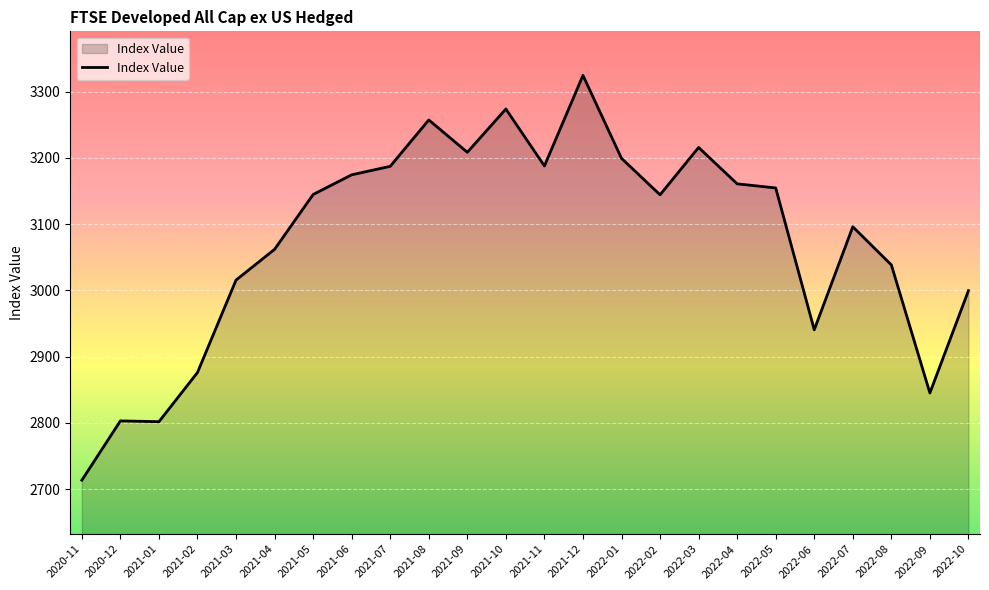

The value at 2022-05 is 4811.2. True or false?

False